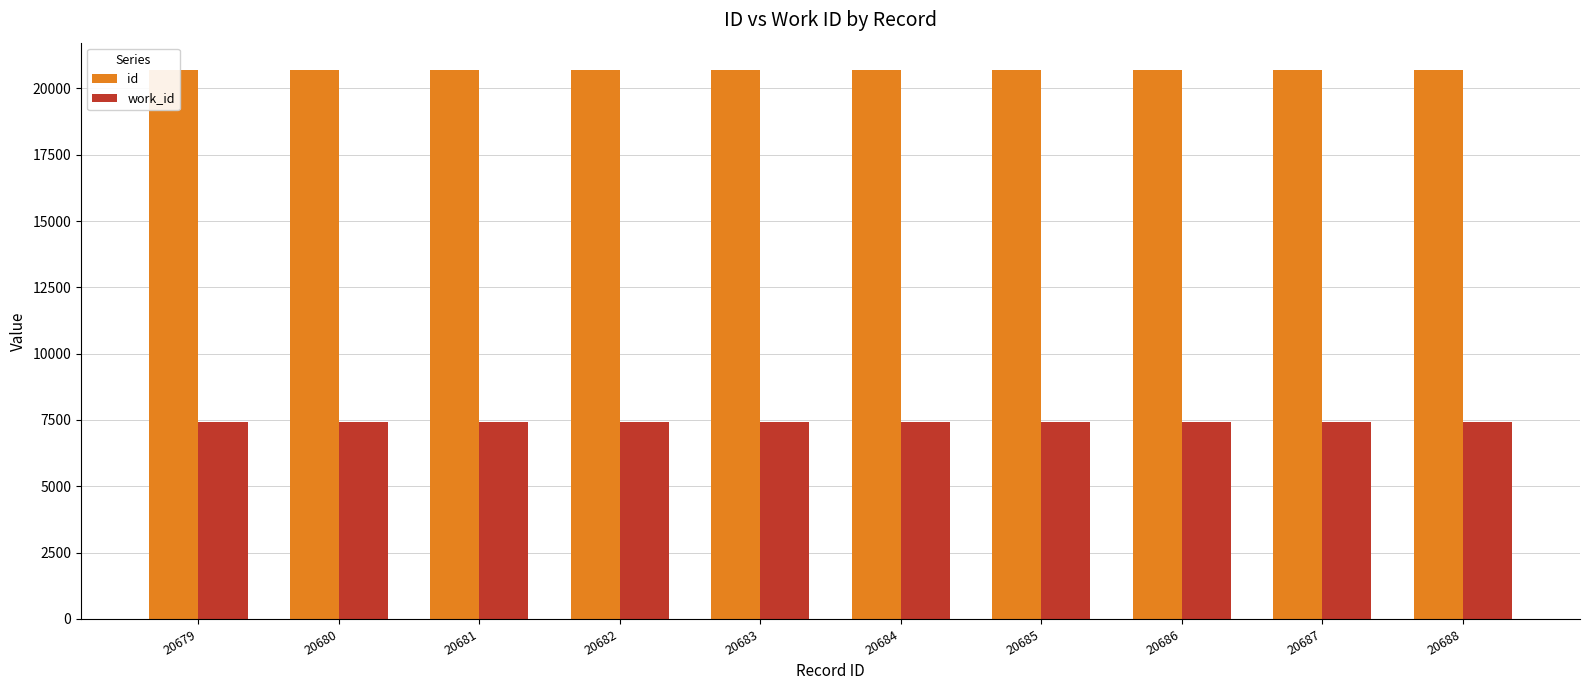

Which category has the lowest value across all series?

20679